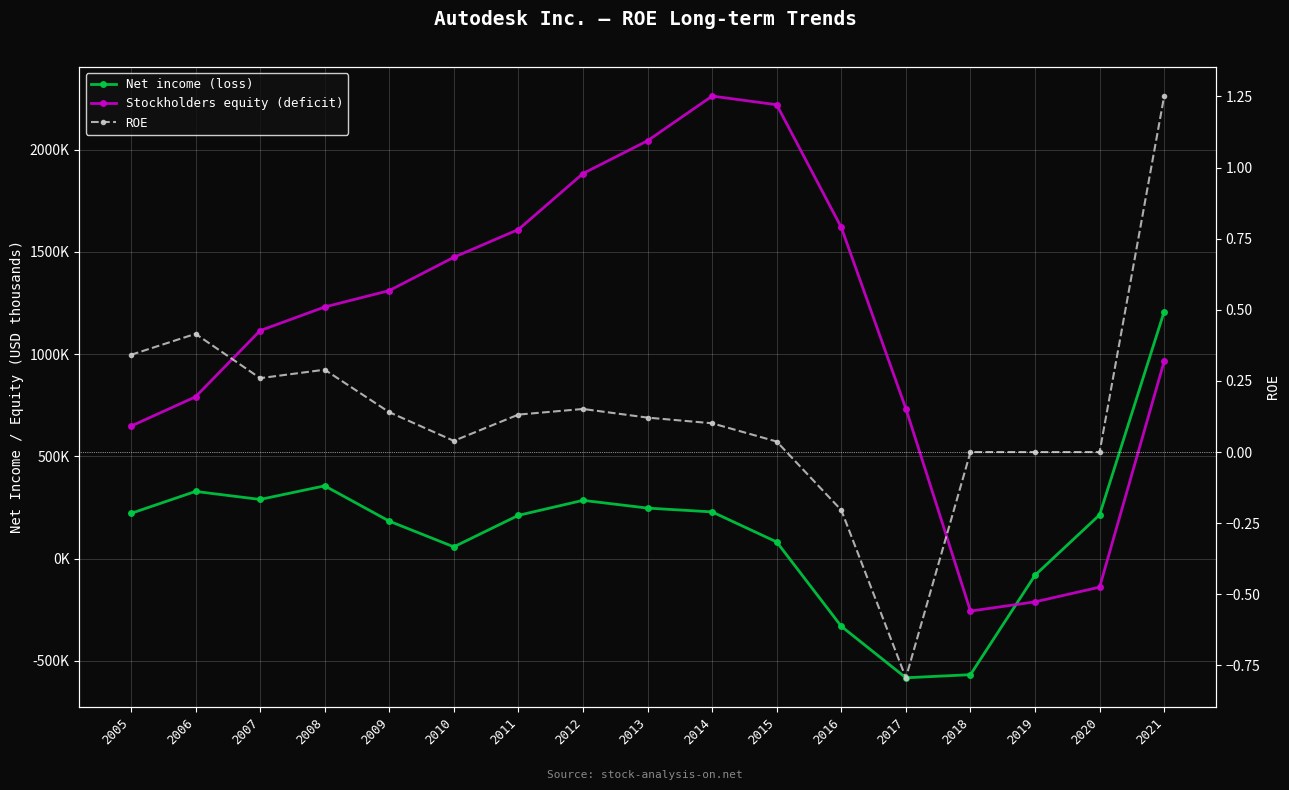

How many lines are shown in the chart?

3